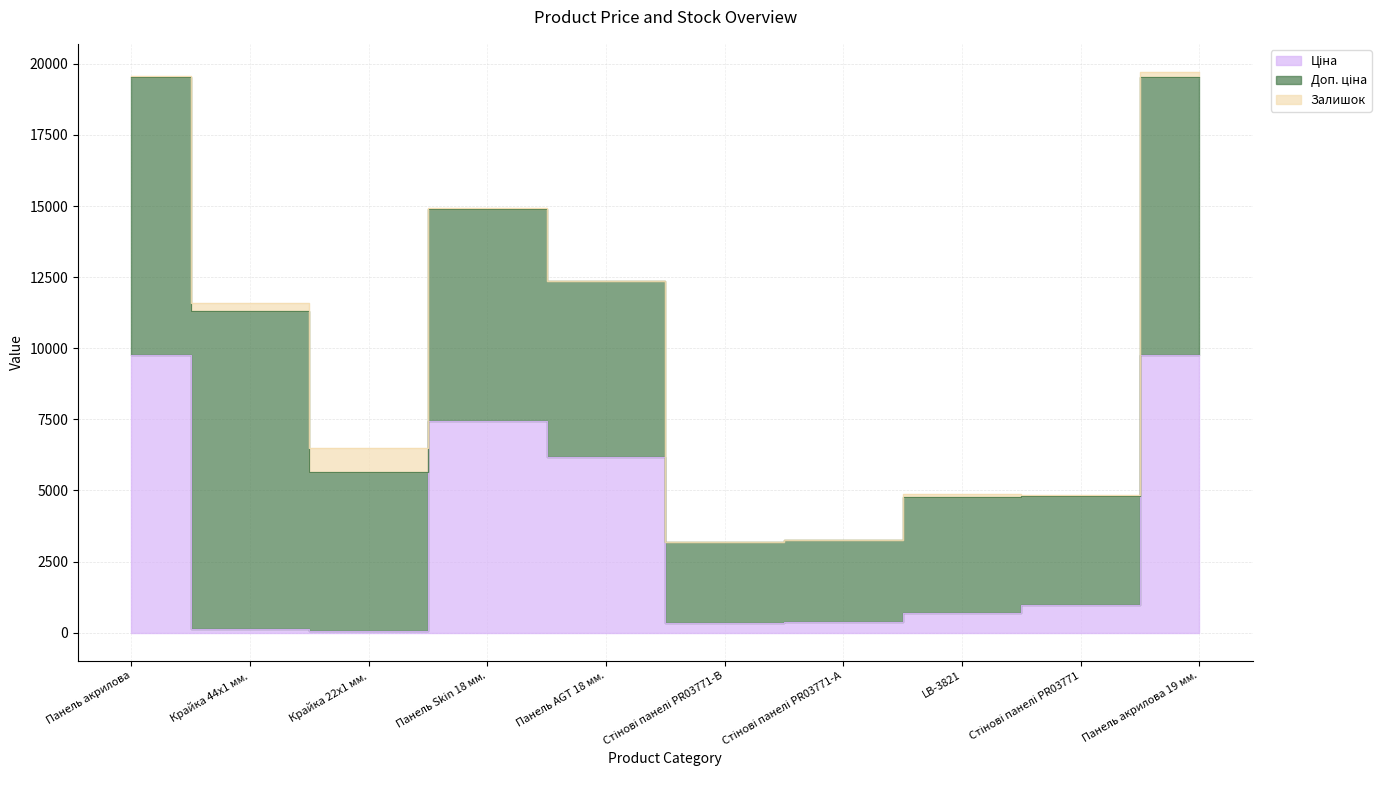

List the series in order of their peak value, lowest first.

Залишок, Ціна, Доп. ціна